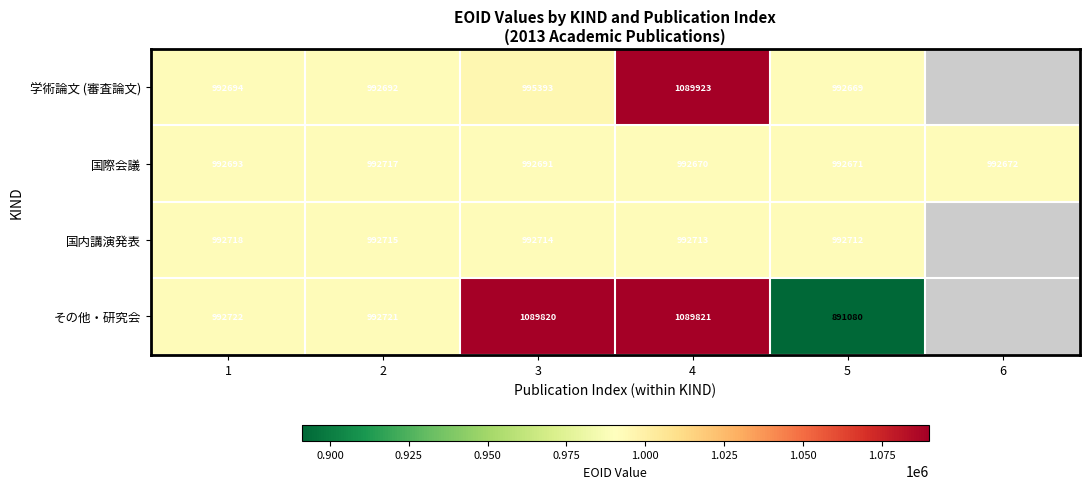

At which category is the sum across all series the highest?

4